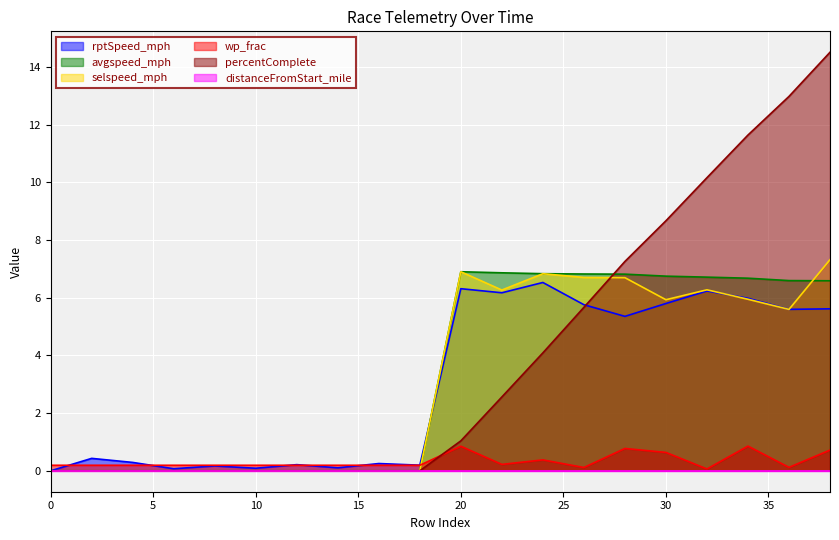

What is the maximum value shown in the chart?

14.5